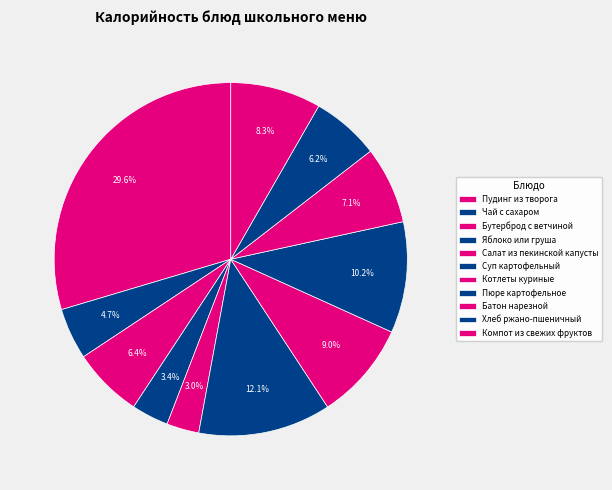

The Хлеб ржано-пшеничный slice represents 6% of the pie. True or false?

True